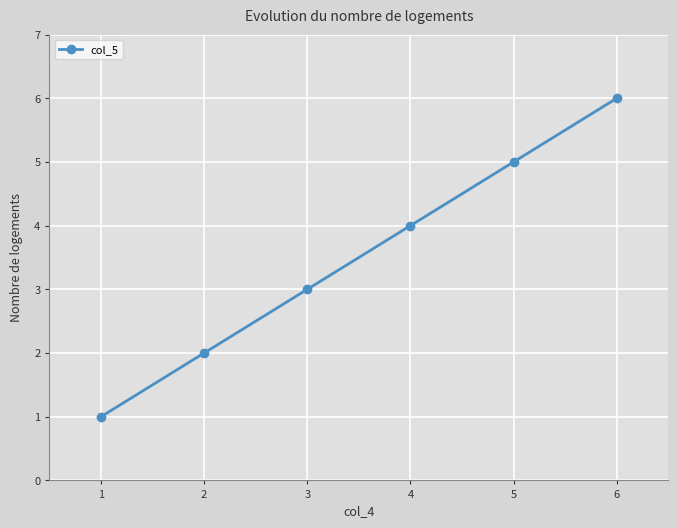

True or false: the data shows 6 at 6.

True